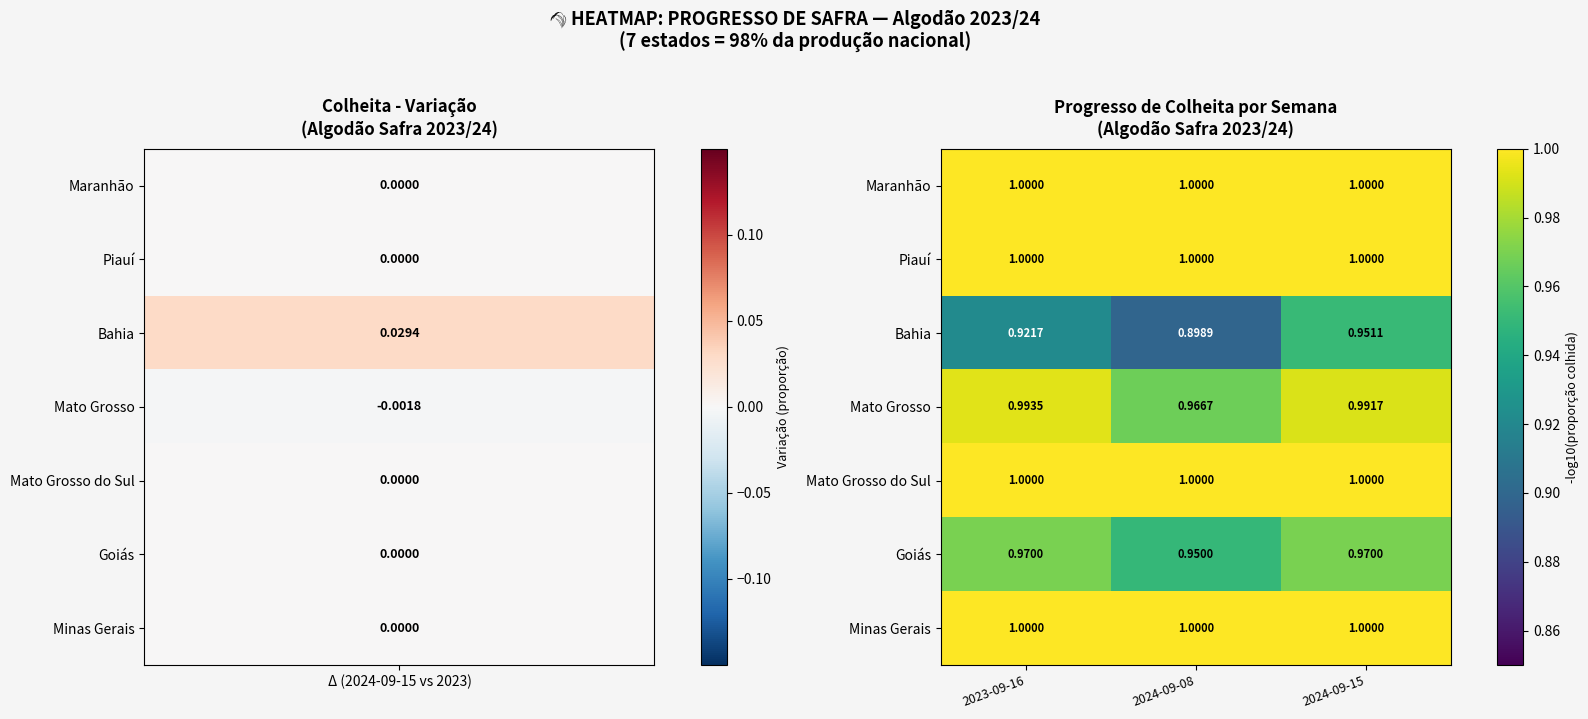

Between 2023-09-16 and 2024-09-08, which series saw the biggest shift?

Mato Grosso